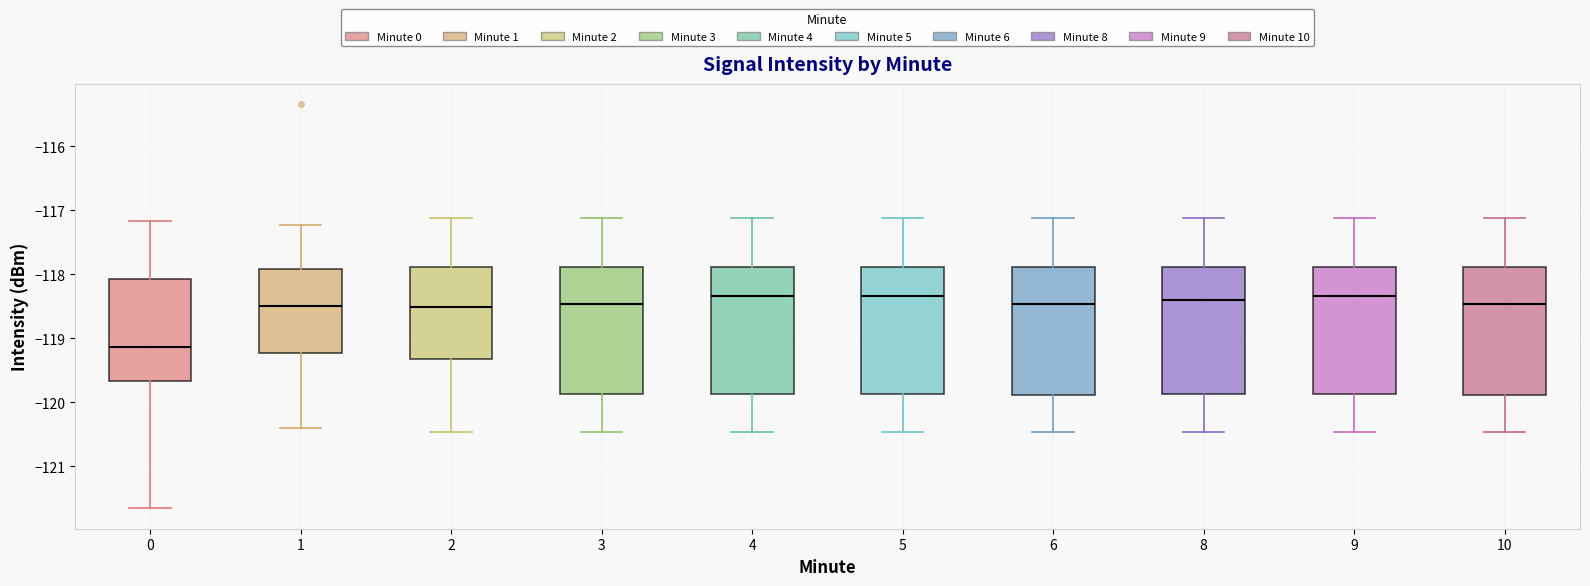

Reading left to right, transcribe this box plot: for each box, give where its median line is, the range the box spans, and where its two whiskers end, as read against the y-axis. The values are not printed on the chart, so give them approximately, as read against the axis.

0: median -119.1, box -119.7 to -118.1, whiskers -121.7 to -117.2
1: median -118.5, box -119.2 to -117.9, whiskers -120.4 to -117.2
2: median -118.5, box -119.3 to -117.9, whiskers -120.5 to -117.1
3: median -118.5, box -119.9 to -117.9, whiskers -120.5 to -117.1
4: median -118.3, box -119.9 to -117.9, whiskers -120.5 to -117.1
5: median -118.3, box -119.9 to -117.9, whiskers -120.5 to -117.1
6: median -118.5, box -119.9 to -117.9, whiskers -120.5 to -117.1
8: median -118.4, box -119.9 to -117.9, whiskers -120.5 to -117.1
9: median -118.3, box -119.9 to -117.9, whiskers -120.5 to -117.1
10: median -118.5, box -119.9 to -117.9, whiskers -120.5 to -117.1